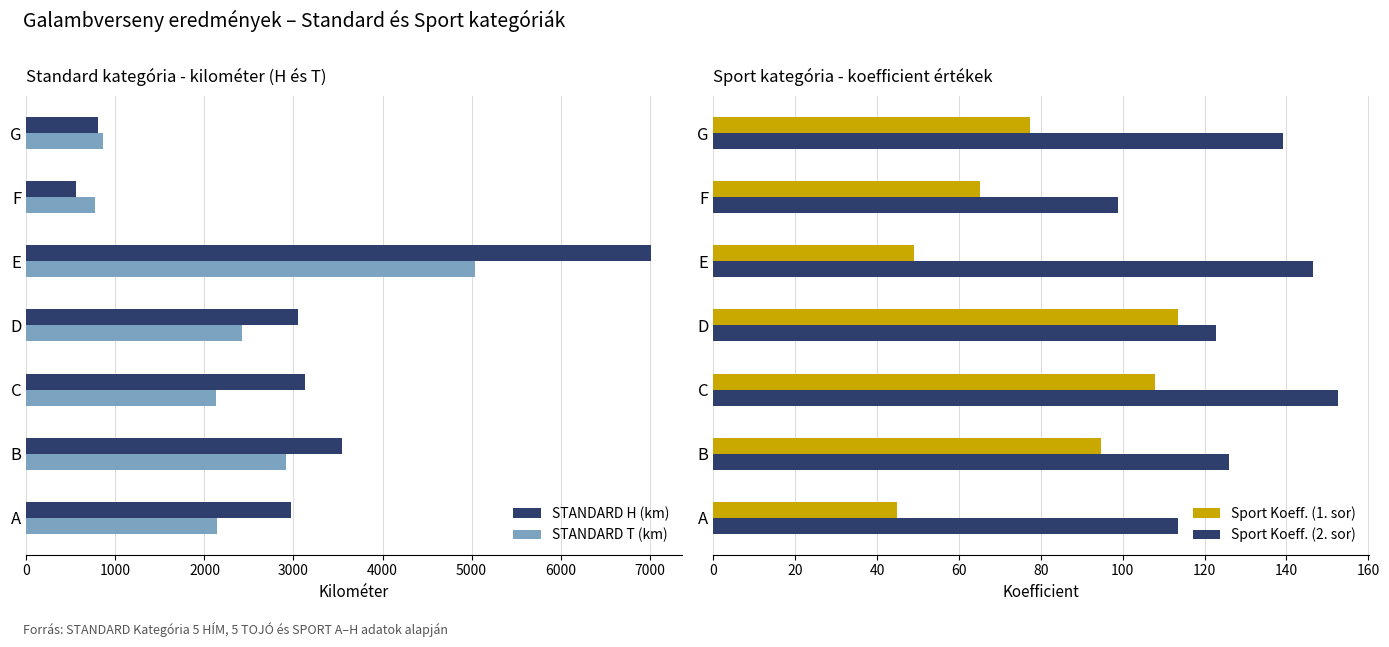

Where is Sport Koeff. (1. sor) nearest to the value 79?

G